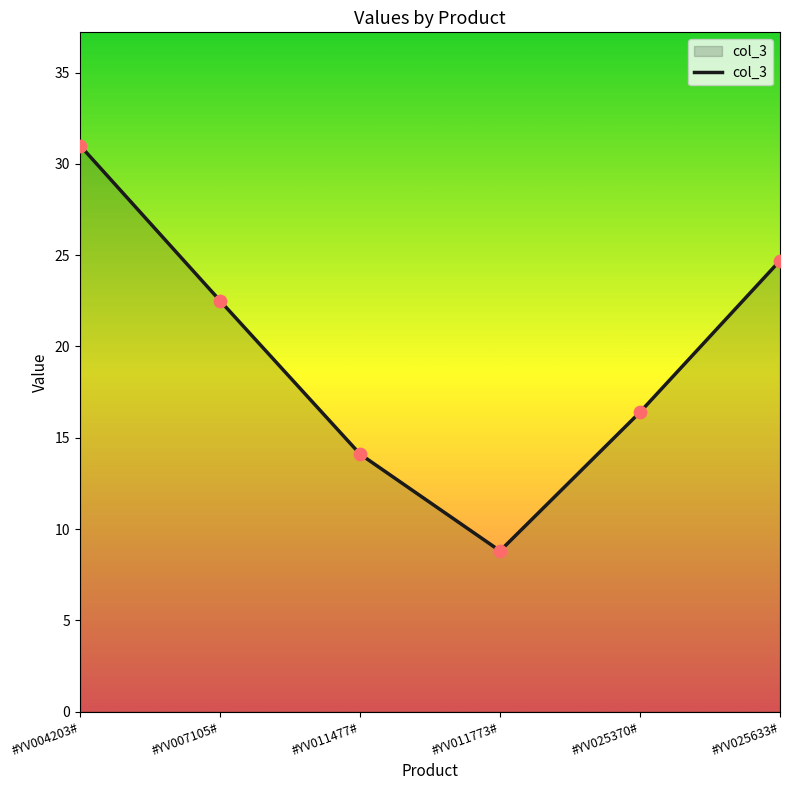

Approximately how many times larger is the value at #YV025370# compared to #YV011773#?

1.9